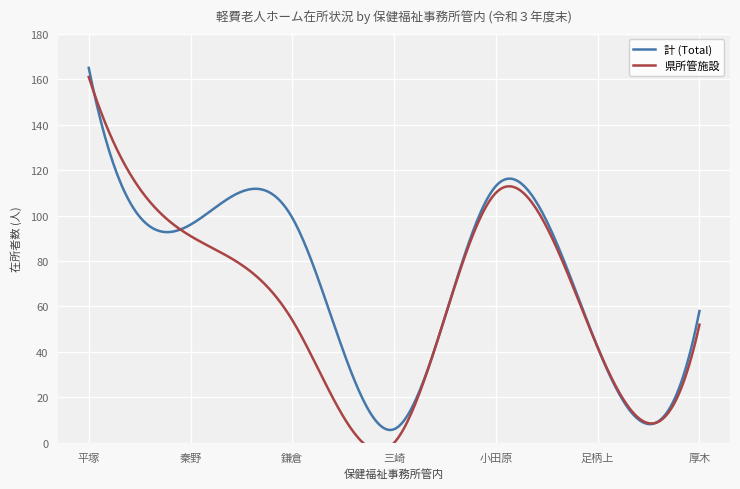

How many data points in 計 (Total) are less than 96?

3